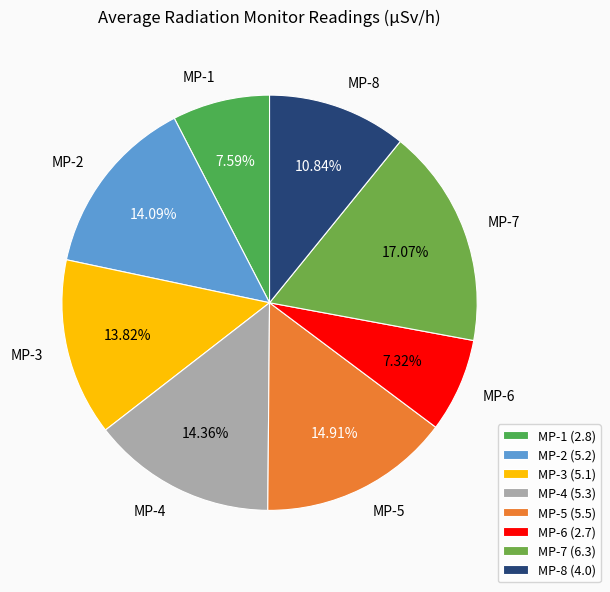

To the nearest percent, what is the combined percentage of MP-5 and MP-8?

26%